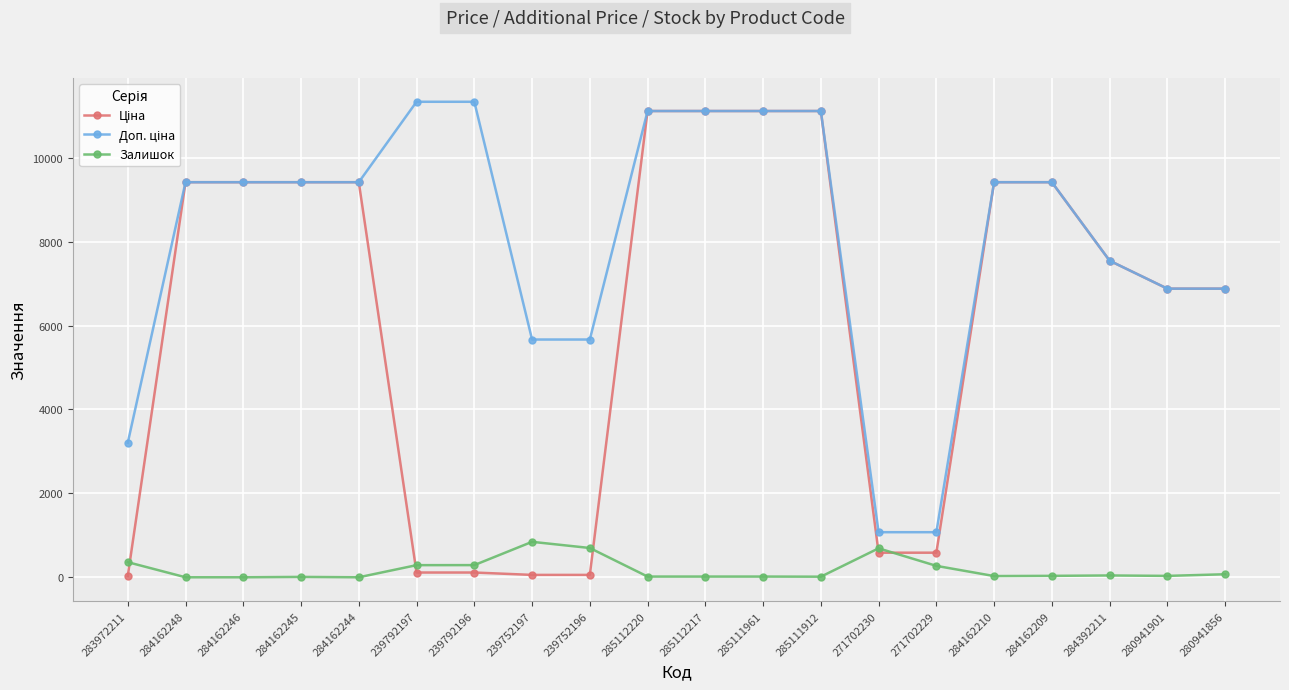

What is the total value across all series at 271702229?

1932.4